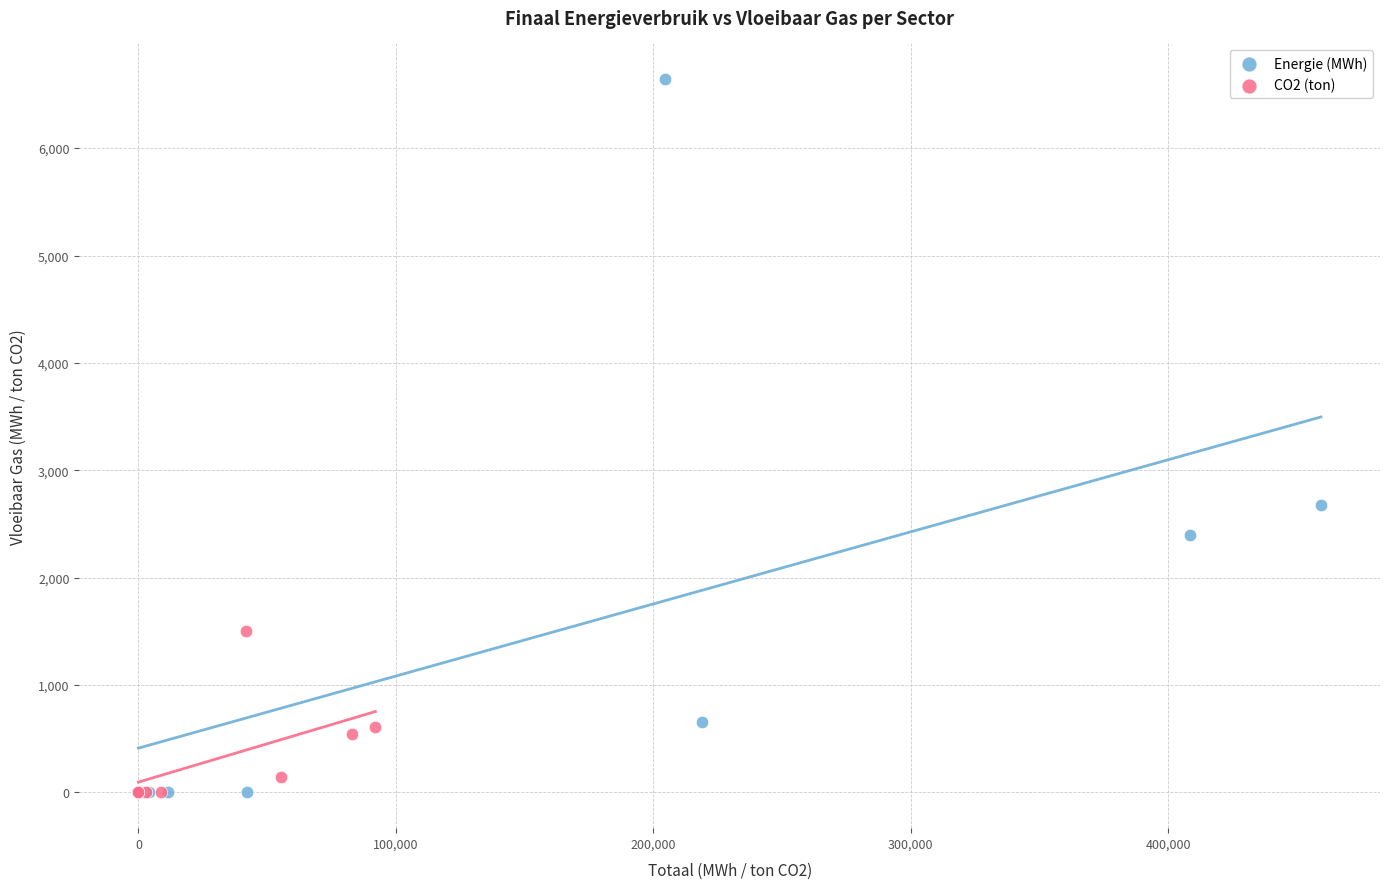

Which series has the widest spread of Y values?

Energie (MWh)